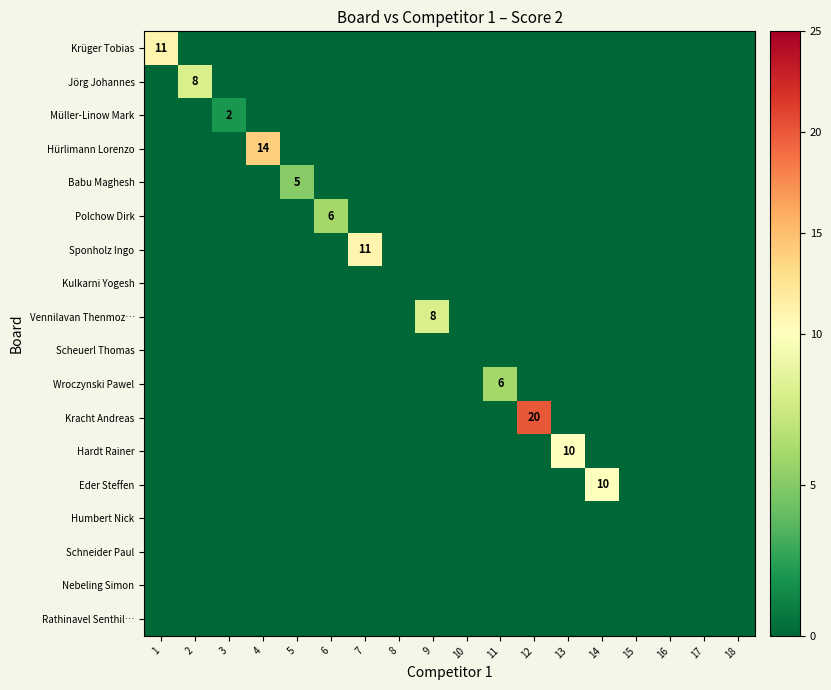

Rank the series at 8 from lowest to highest value.

Krüger Tobias, Jörg Johannes, Müller-Linow Mark, Hürlimann Lorenzo, Babu Maghesh, Polchow Dirk, Sponholz Ingo, Kulkarni Yogesh, Vennilavan Thenmoz…, Scheuerl Thomas, Wroczynski Pawel, Kracht Andreas, Hardt Rainer, Eder Steffen, Humbert Nick, Schneider Paul, Nebeling Simon, Rathinavel Senthil…